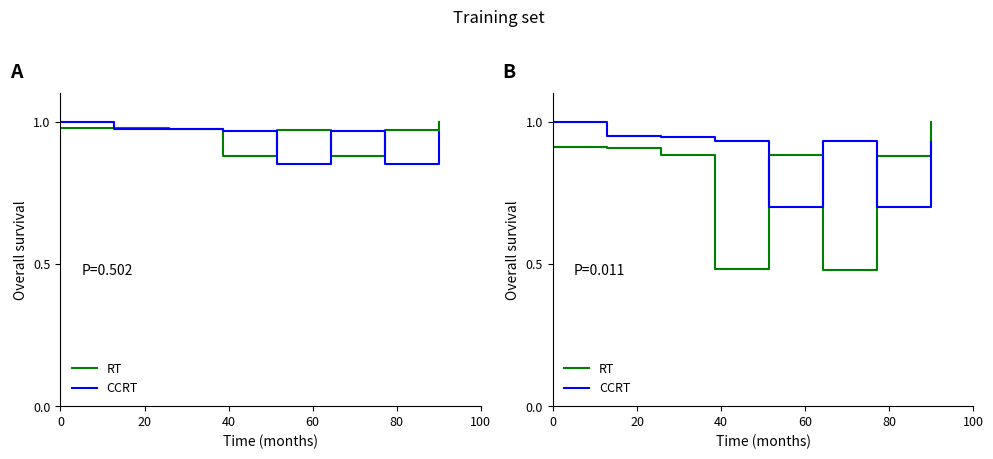

Is the value of CCRT at 40 greater than the value of RT at 20?

Yes